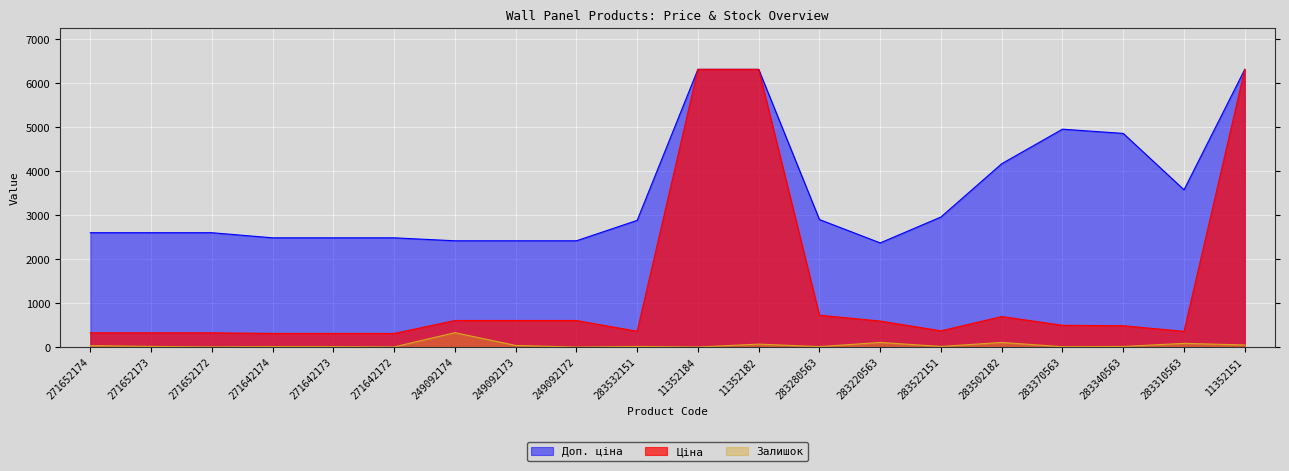

Where is the first local maximum for Доп. ціна?

283370563